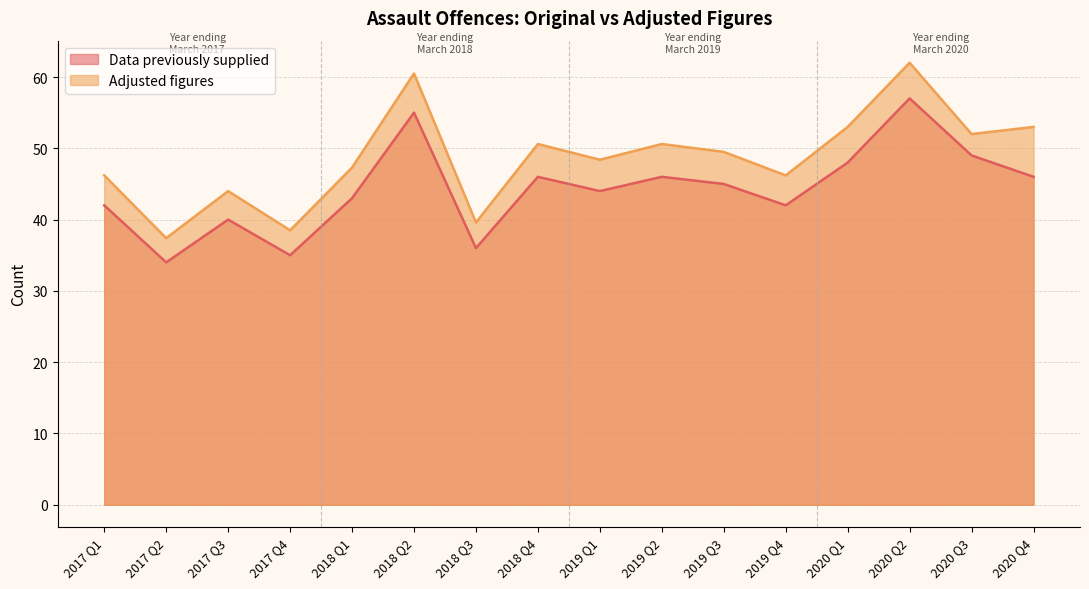

What is the approximate value of Adjusted figures at 2017 Q3?

44.0